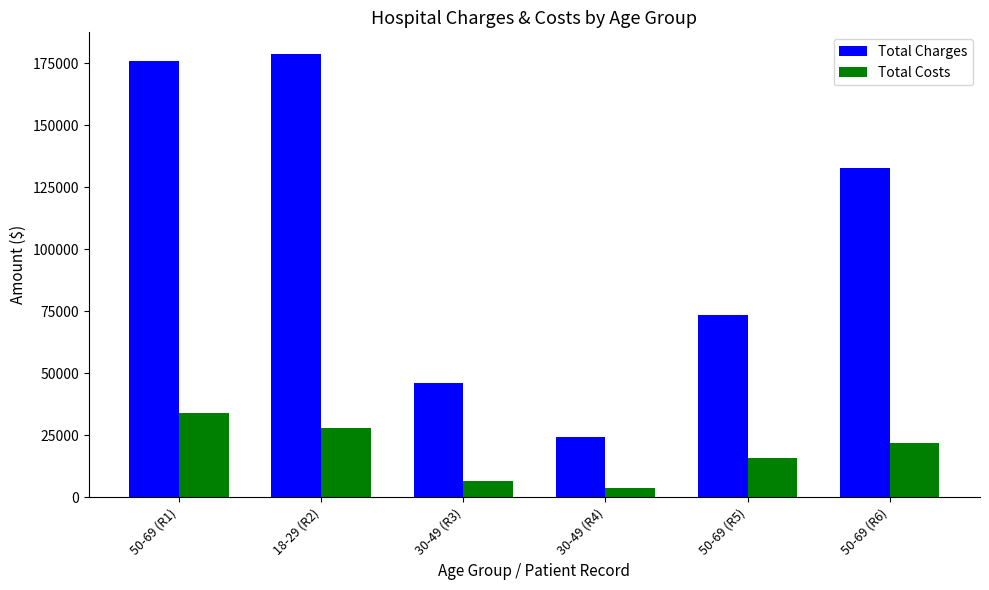

What is the label of the 1st bar from the left?

50-69 (R1)